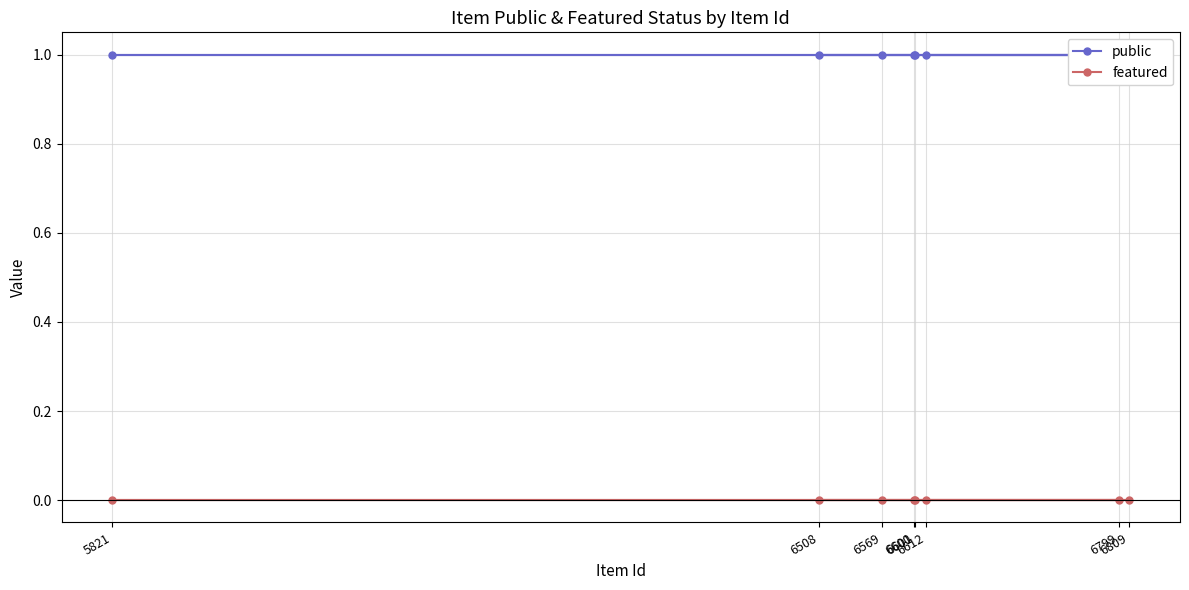

Rank the series at 6809 from highest to lowest value.

public, featured